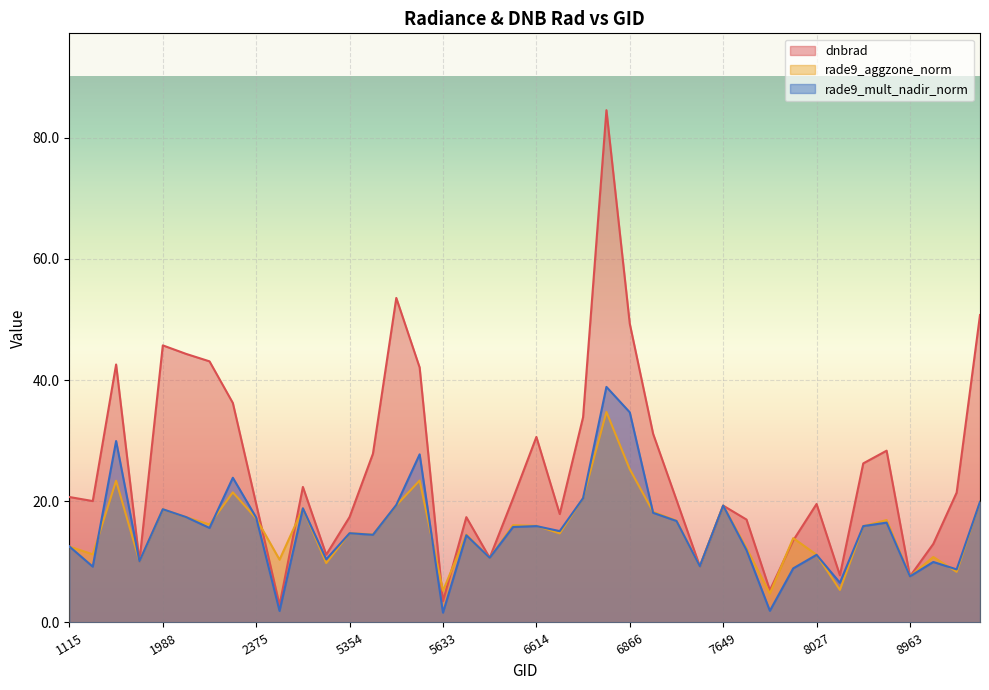

At 7649, list the series in order from smallest to largest.

rade9_aggzone_norm, rade9_mult_nadir_norm, dnbrad